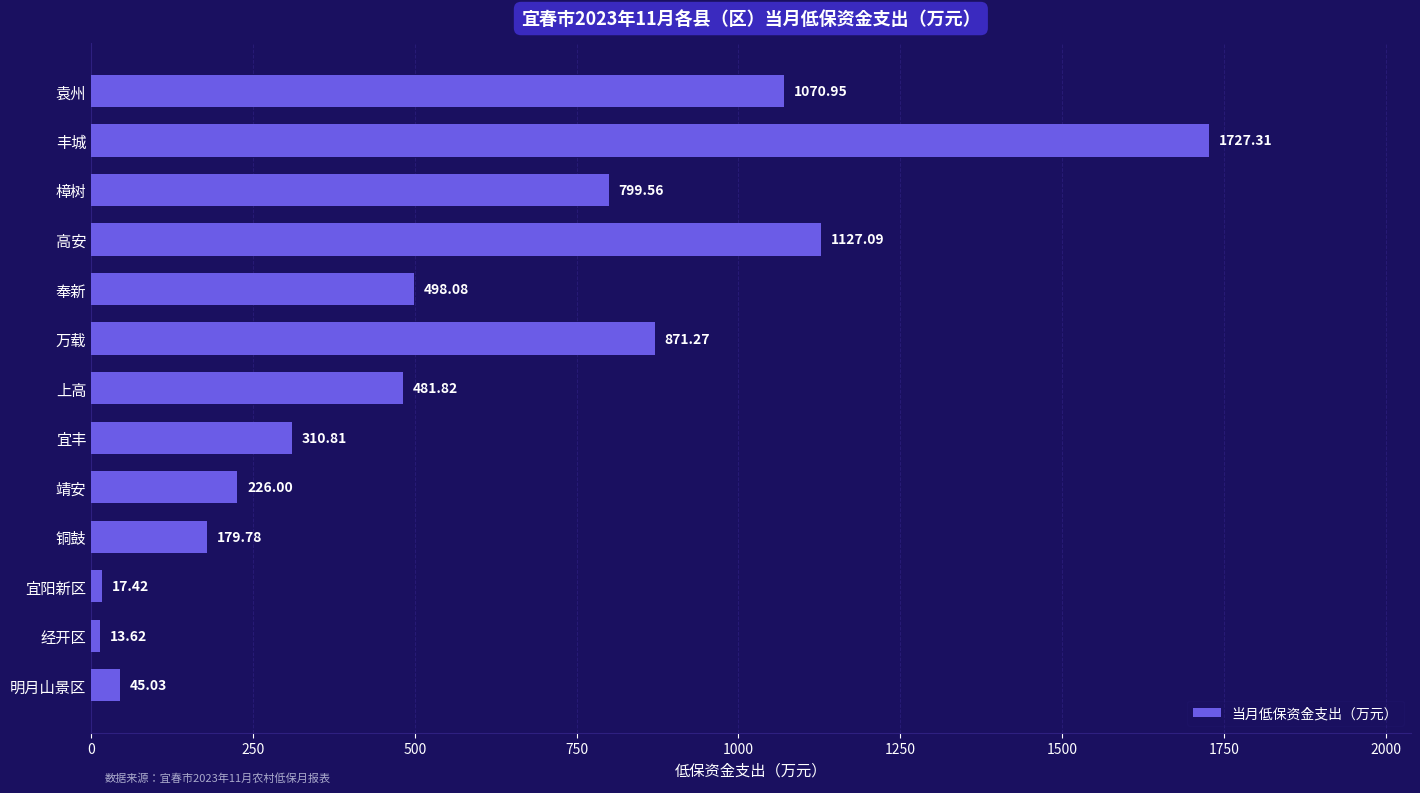

List the labels in order of value, smallest first.

经开区, 宜阳新区, 明月山景区, 铜鼓, 靖安, 宜丰, 上高, 奉新, 樟树, 万载, 袁州, 高安, 丰城